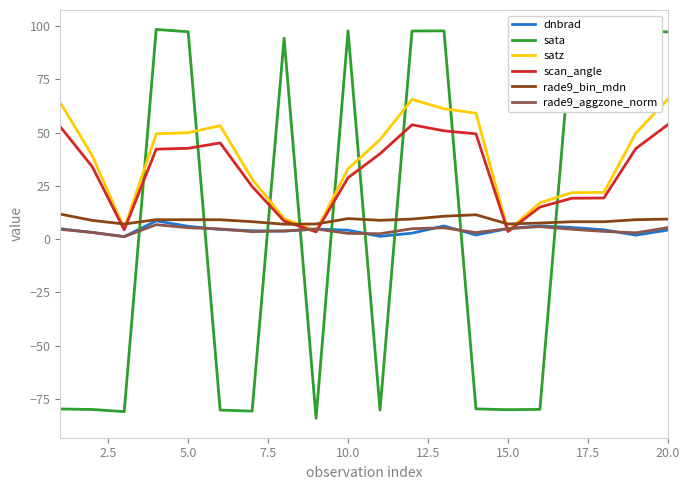

What is the sum of all dnbrad values?

85.0